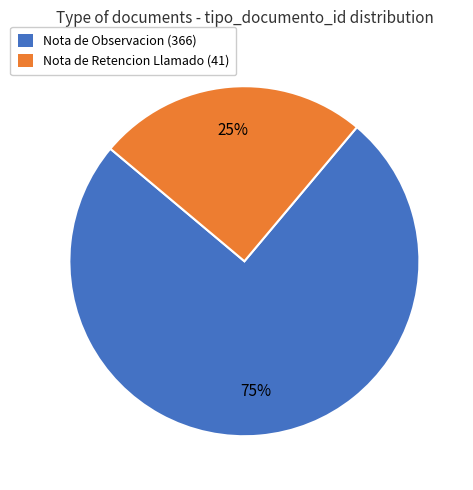

Count the number of slices in the pie.

2